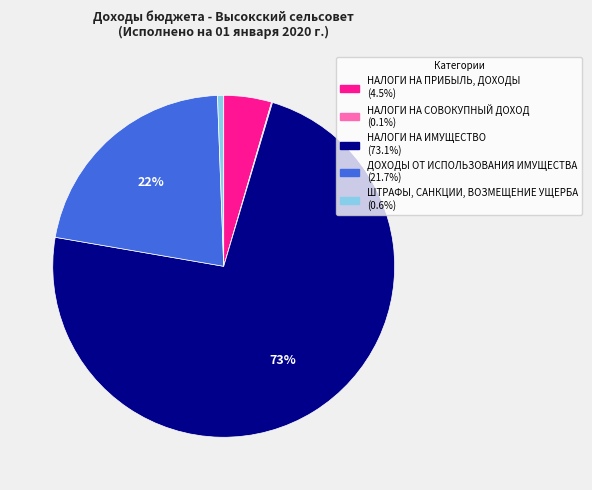

To the nearest percent, what is the average slice percentage?

20%